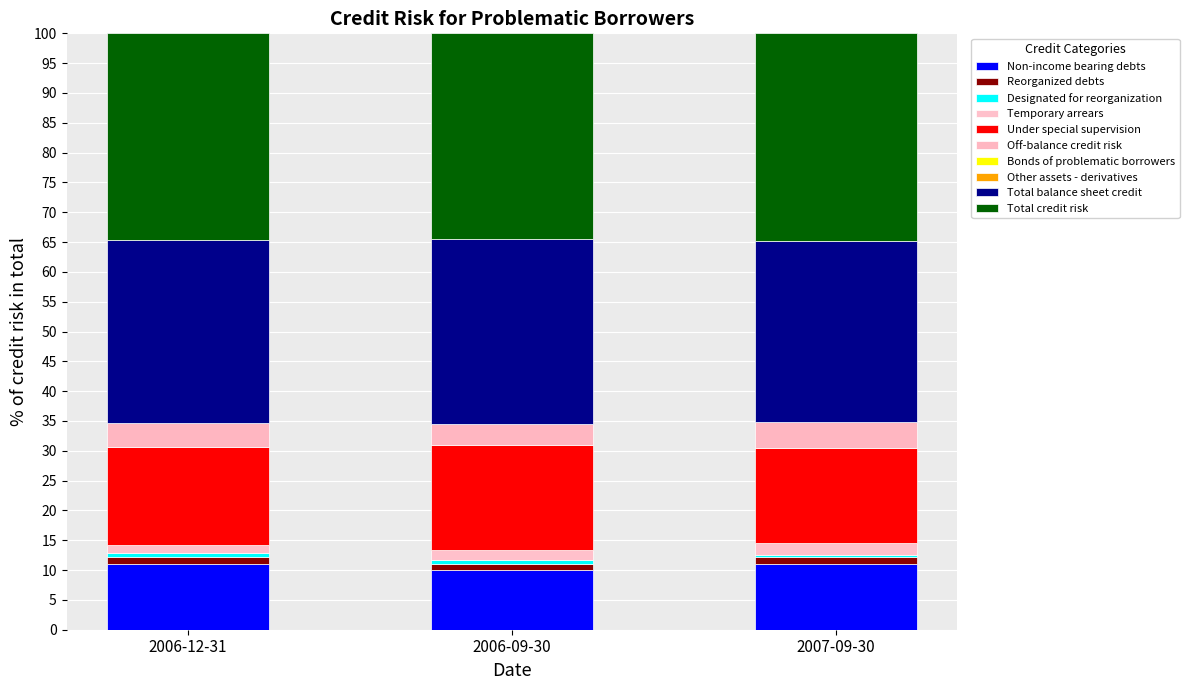

How many series are shown in this chart?

10